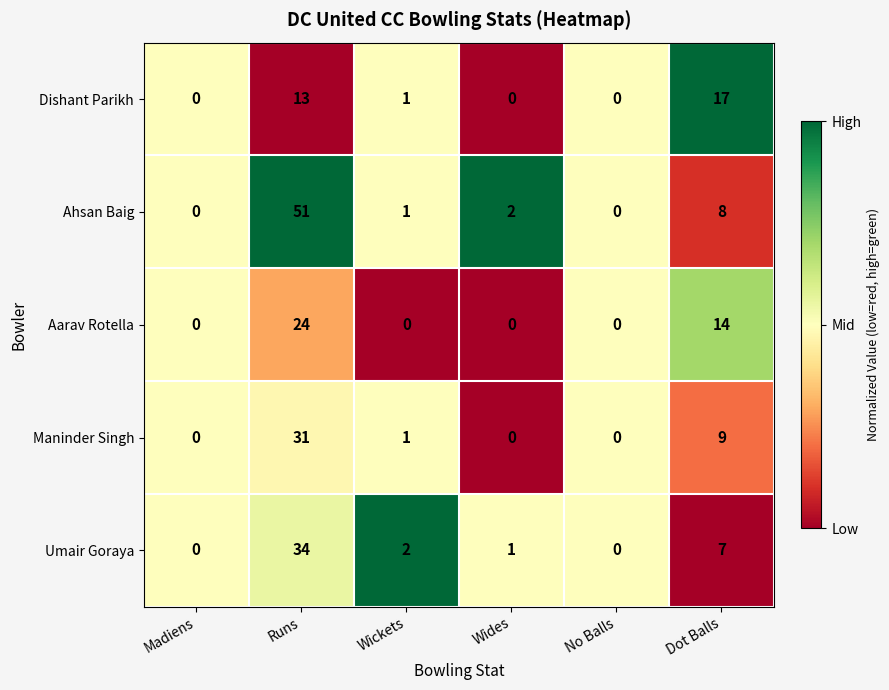

Which label corresponds to the largest value in the chart?

Runs